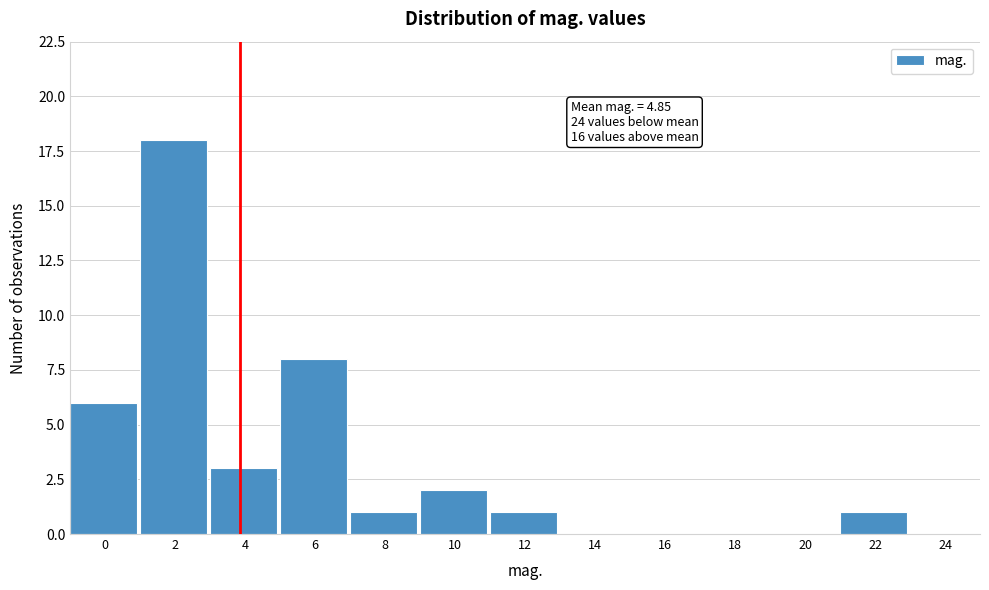

Reading left to right, extract all data points from this chart.

0=6	2=18	4=3	6=8	8=1	10=2	12=1	14=0	16=0	18=0	20=0	22=1	24=0